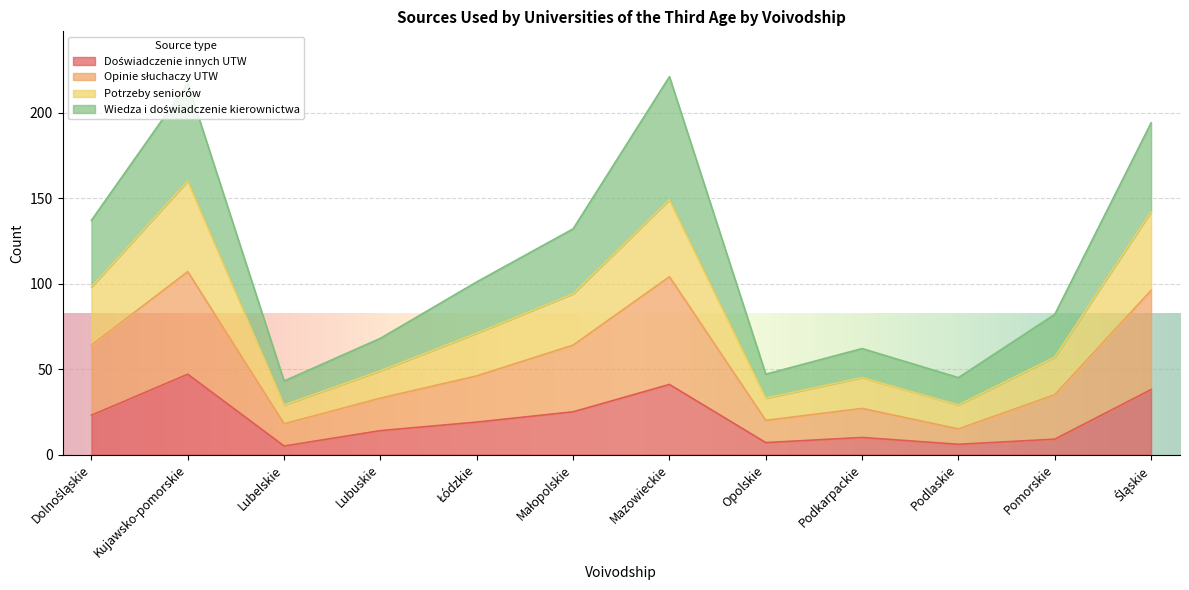

What is the label of the 7th point from the left?

Mazowieckie